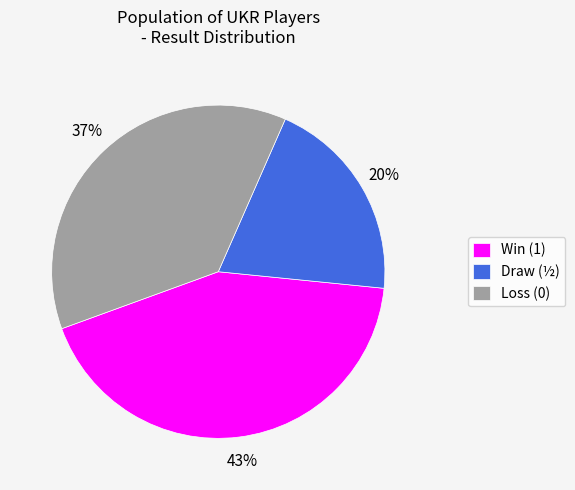

Is Draw (½) the majority of the pie?

No